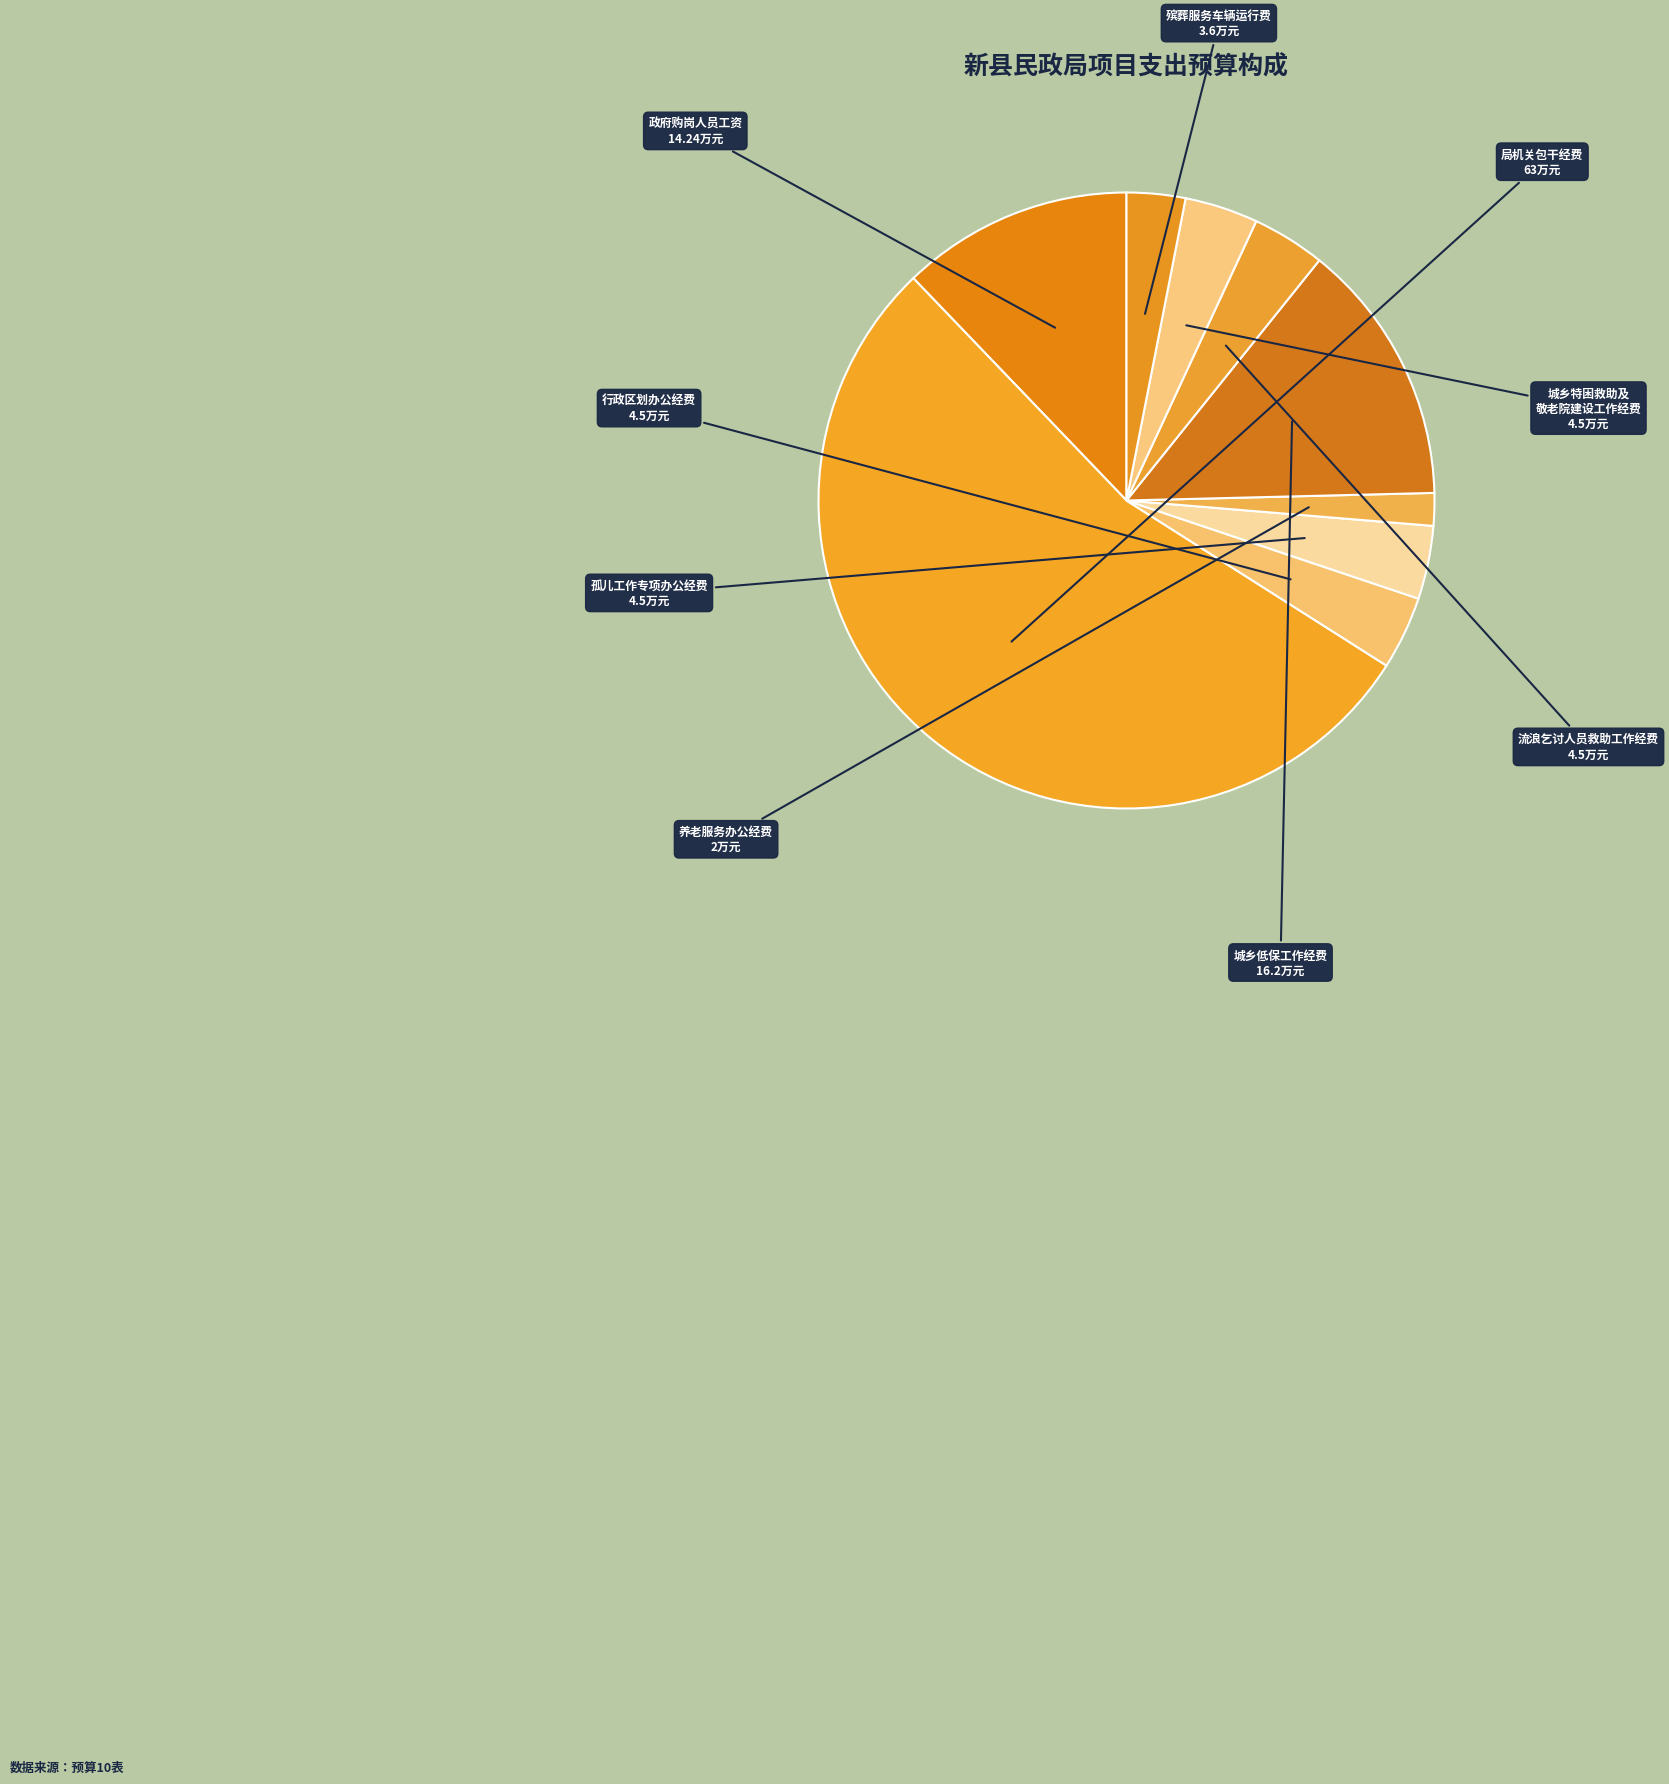

Count the number of slices in the pie.

9